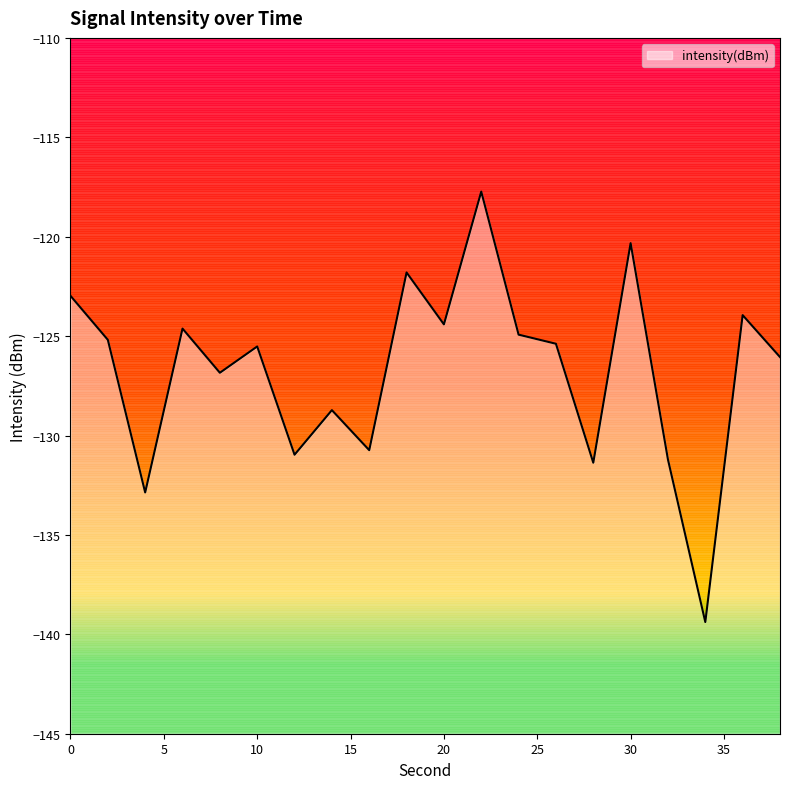

List the labels in order of value, largest first.

22, 30, 18, 0, 36, 20, 6, 24, 2, 26, 10, 38, 8, 14, 16, 12, 32, 28, 4, 34